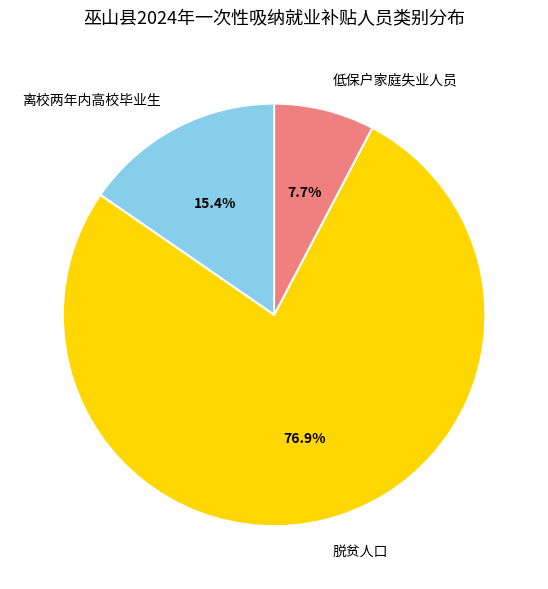

Count the number of slices in the pie.

3